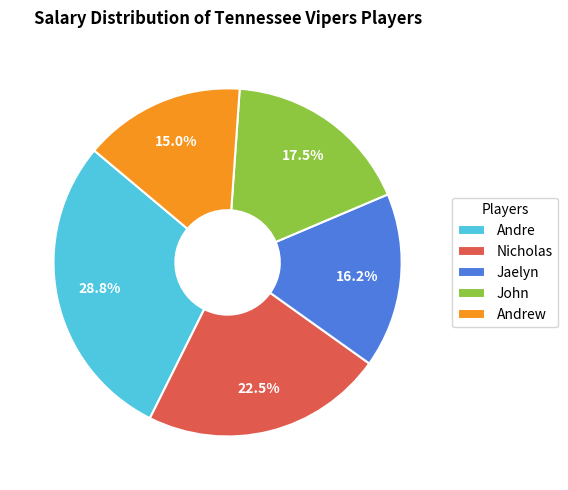

Is it true that Nicholas is 13% of the pie?

False